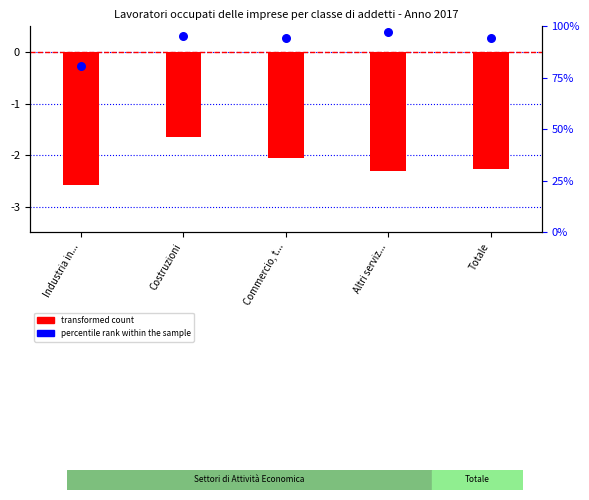

Which series contains the lowest Y value?

transformed count